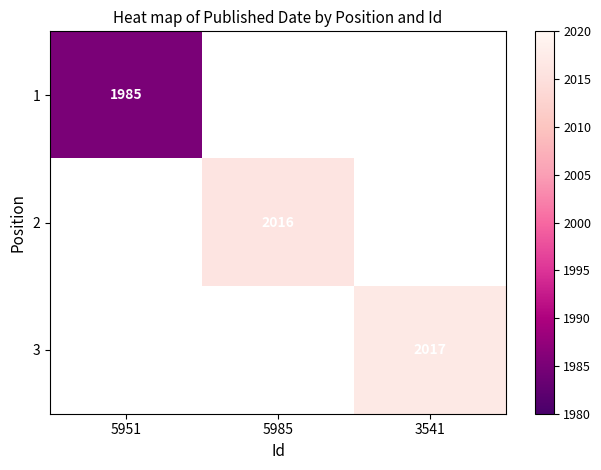

Which label corresponds to the smallest value in the chart?

5951